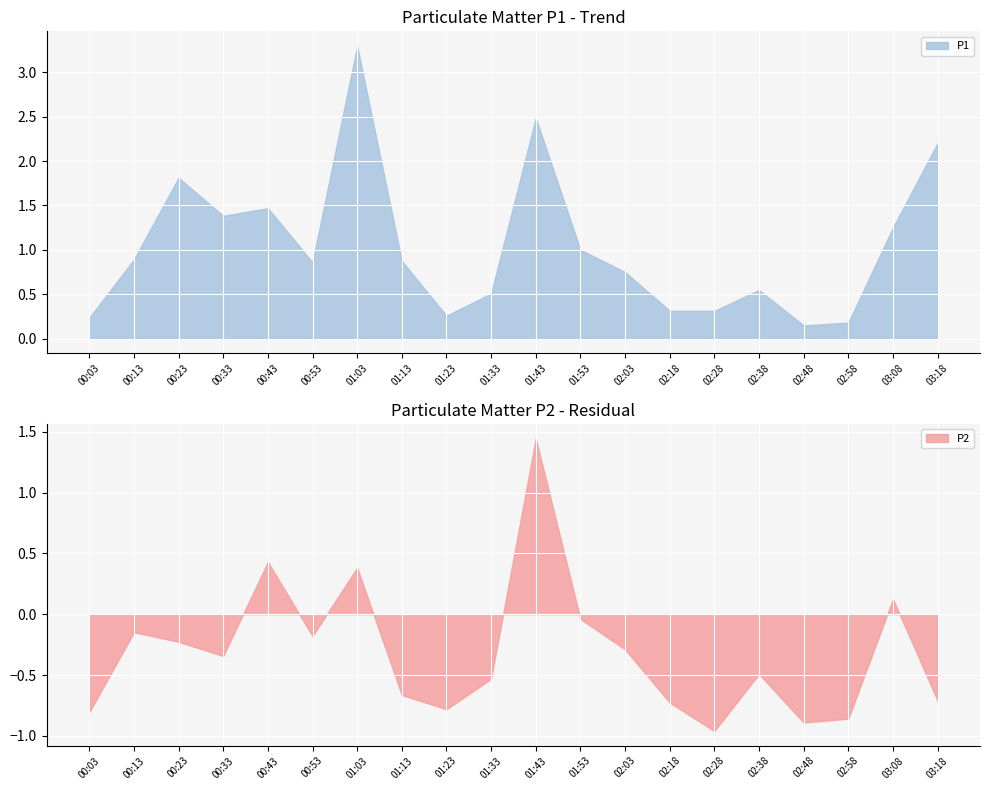

What is the difference between the maximum and minimum values in the P1 series?

3.1